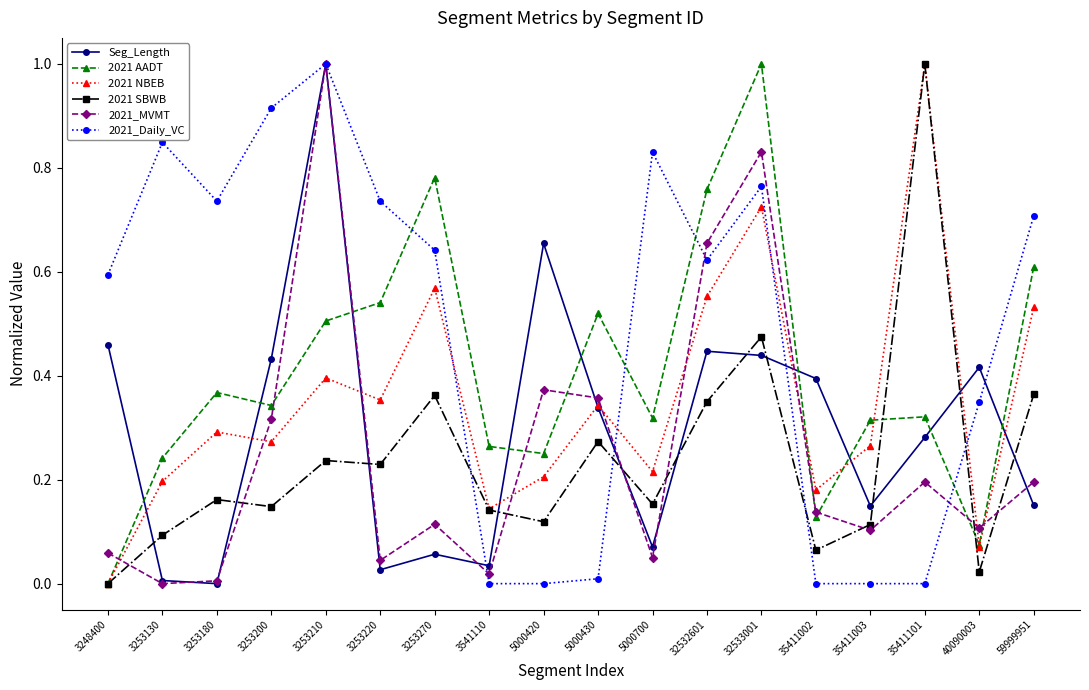

At which label does 2021_MVMT reach its peak?

3253210